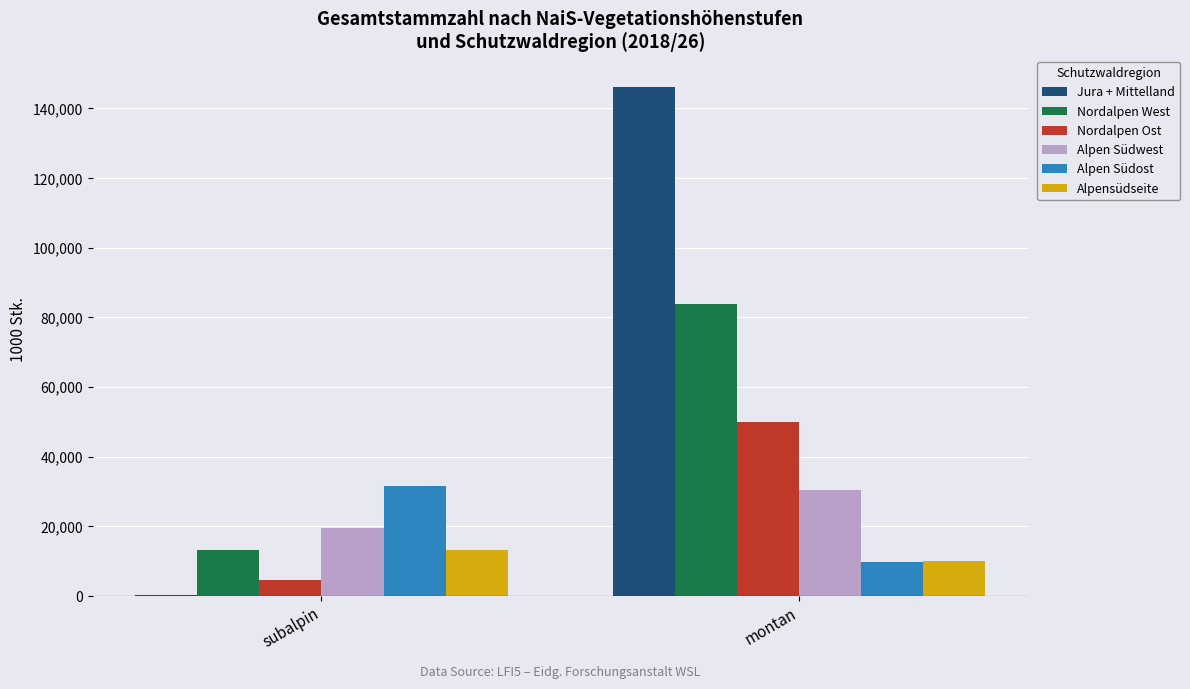

Between subalpin and montan, which series saw the biggest shift?

Jura + Mittelland